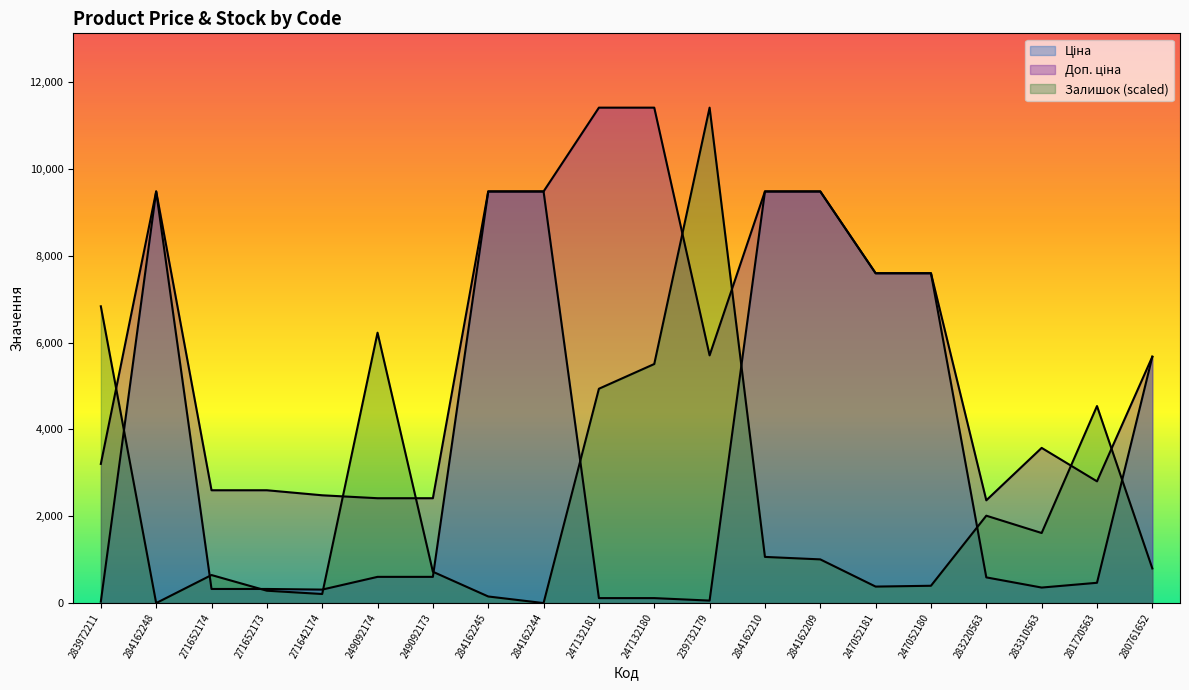

Which series ends up on top after the final intersection of Ціна and Залишок?

Ціна